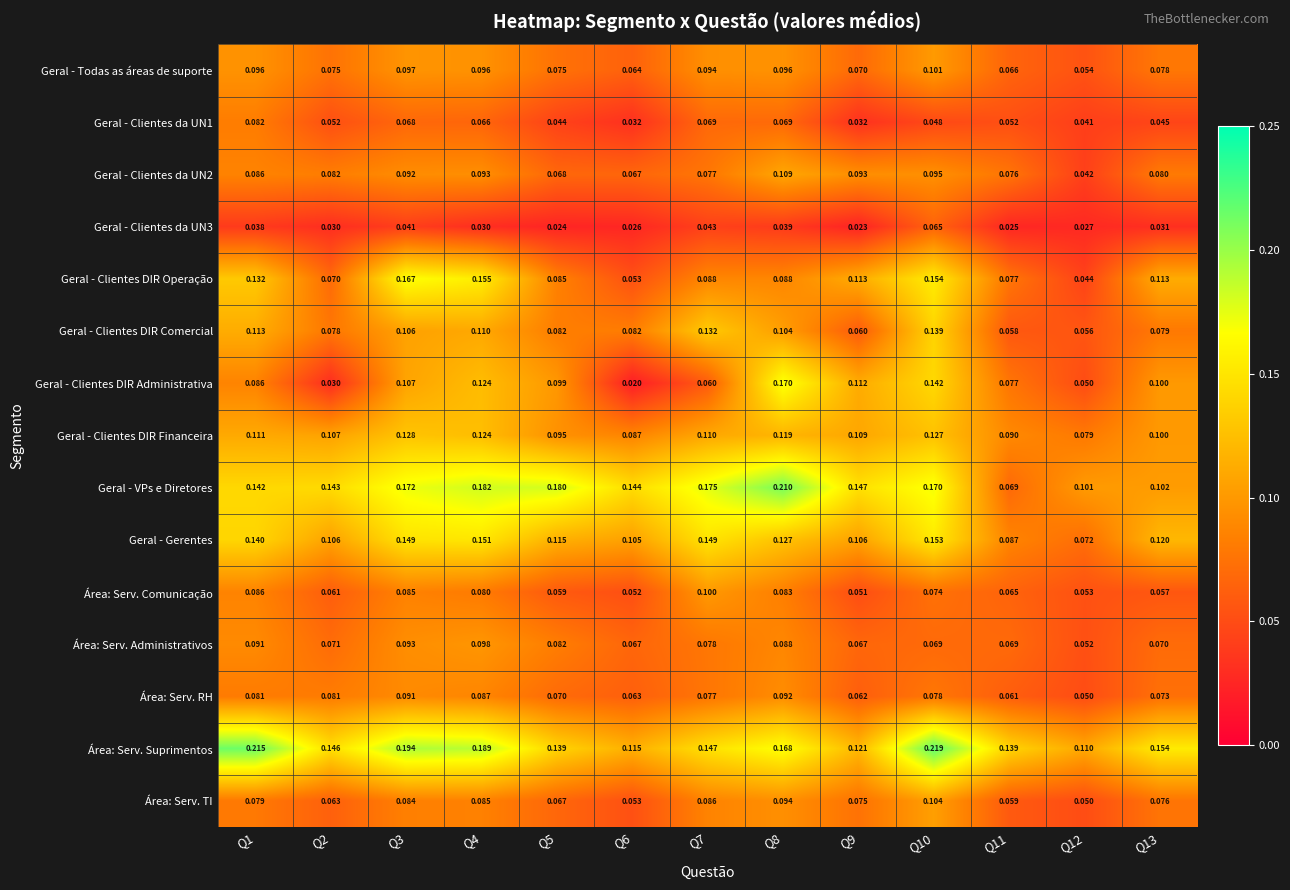

Which series has the largest range (max minus min)?

Geral - Clientes DIR Administrativa